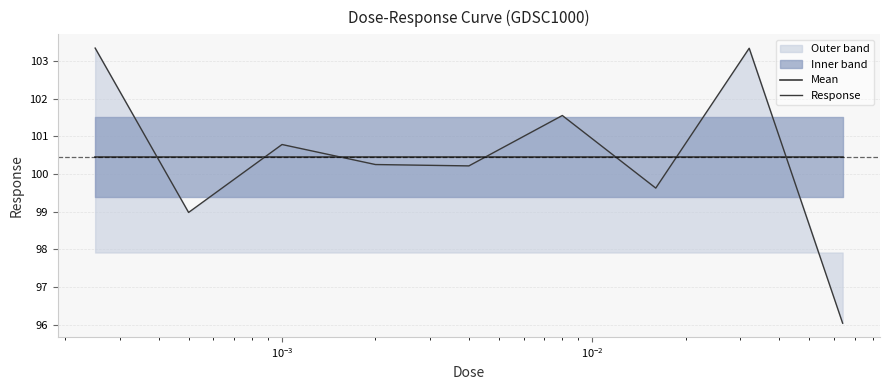

How many times do Mean and Response cross each other?

7